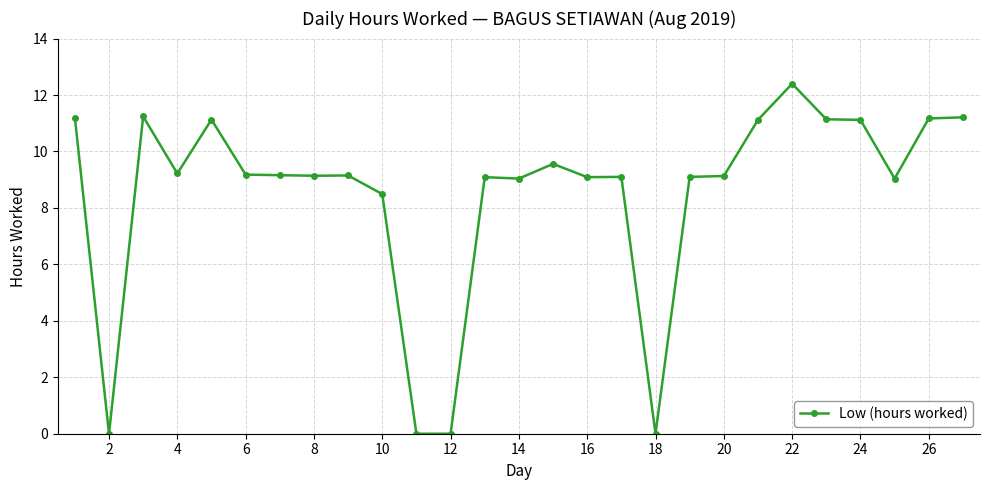

What is the difference between the maximum and minimum values?

12.4